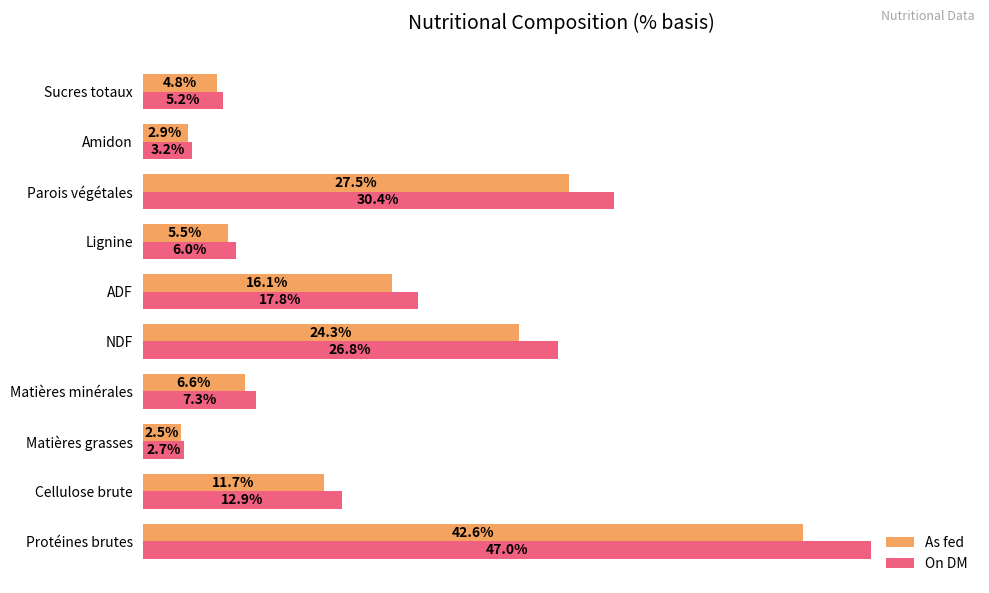

At which label does As fed reach its peak?

Protéines brutes